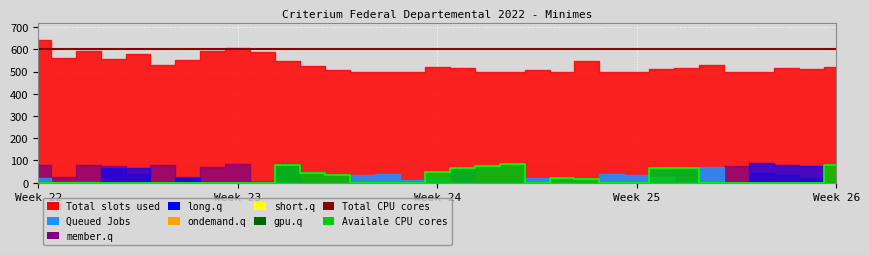

True or false: Availale CPU cores and member.q cross at least once.

True